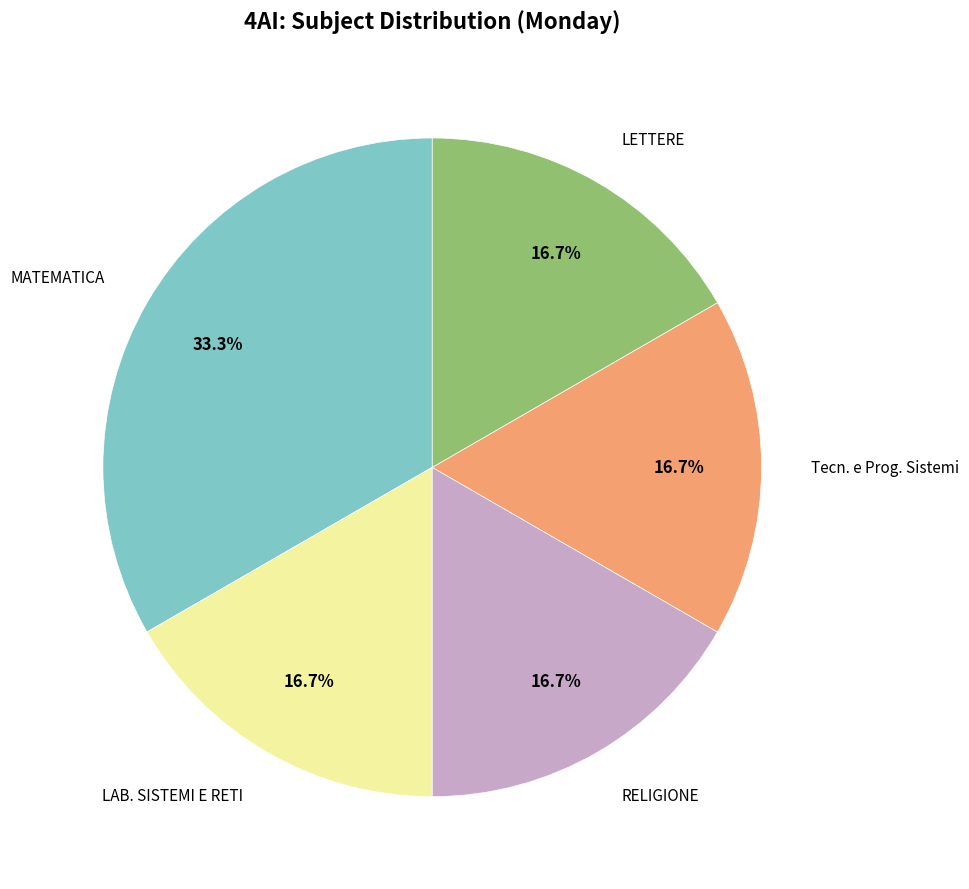

Is it true that RELIGIONE is 26% of the pie?

False